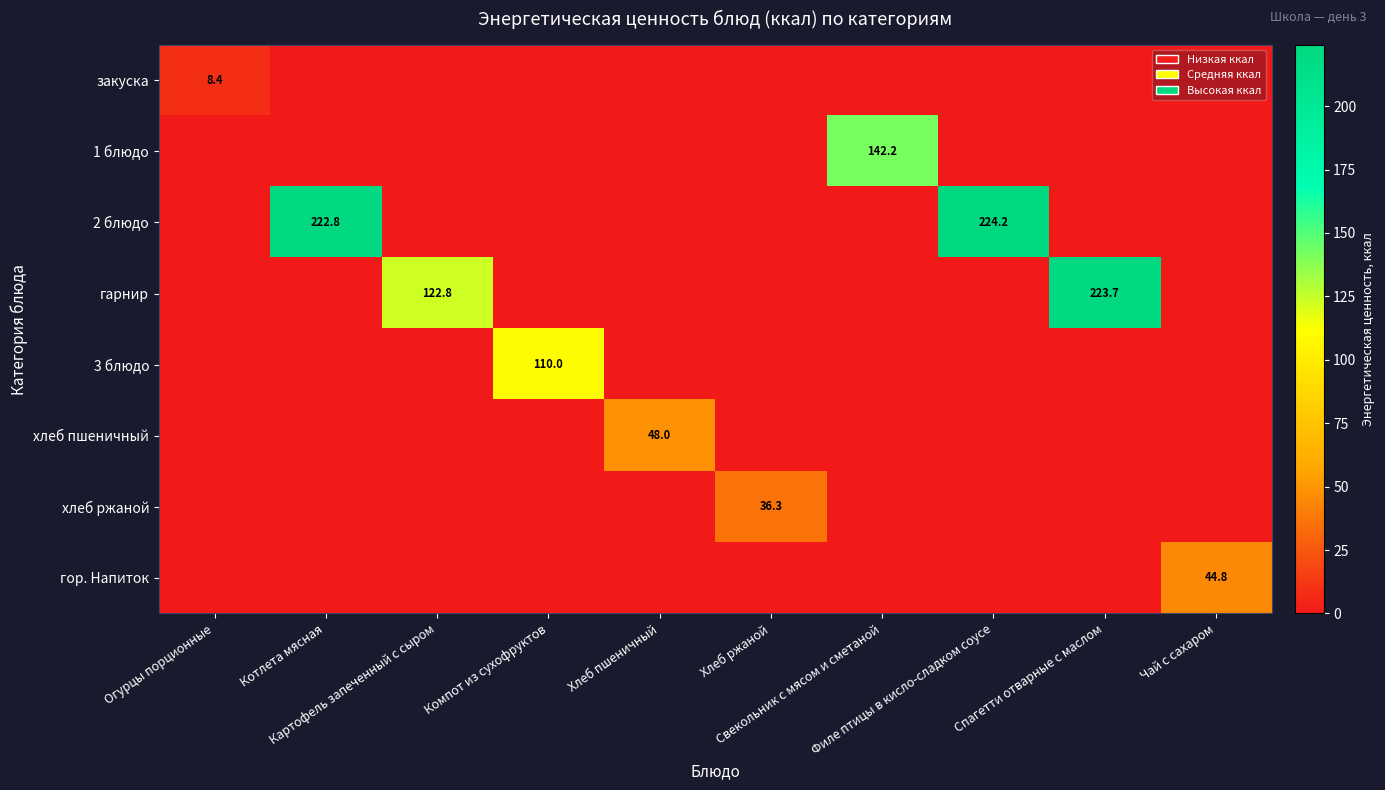

What is the sum of the хлеб пшеничный values at Хлеб ржаной and Хлеб пшеничный?

48.0